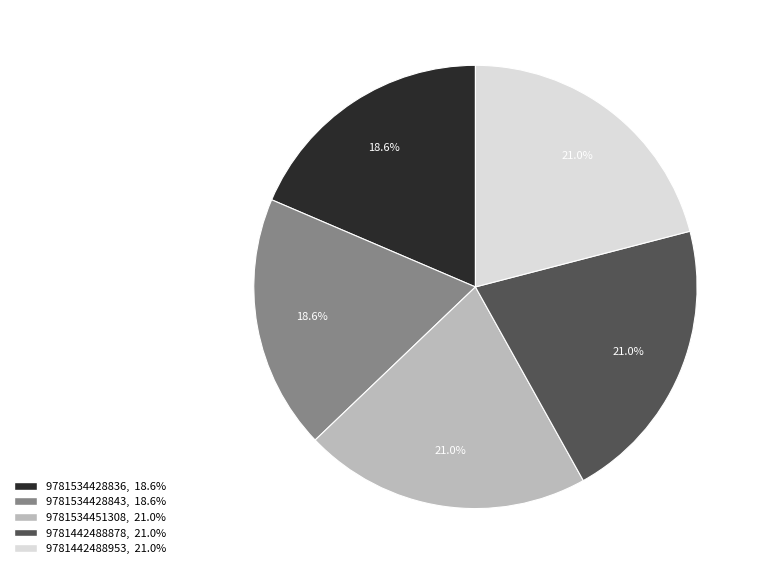

How many segments does this pie chart have?

5